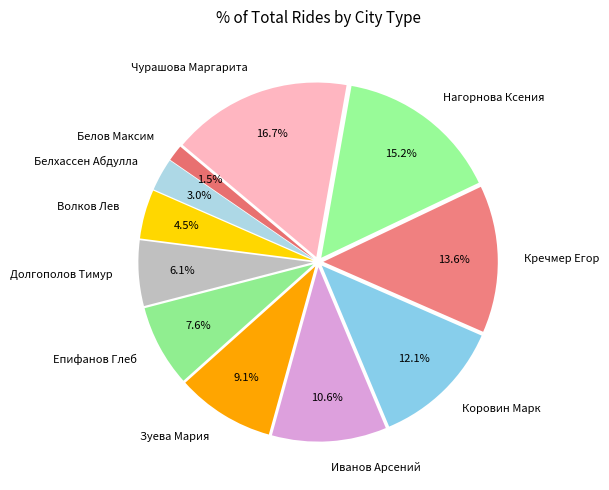

Count the number of slices in the pie.

11